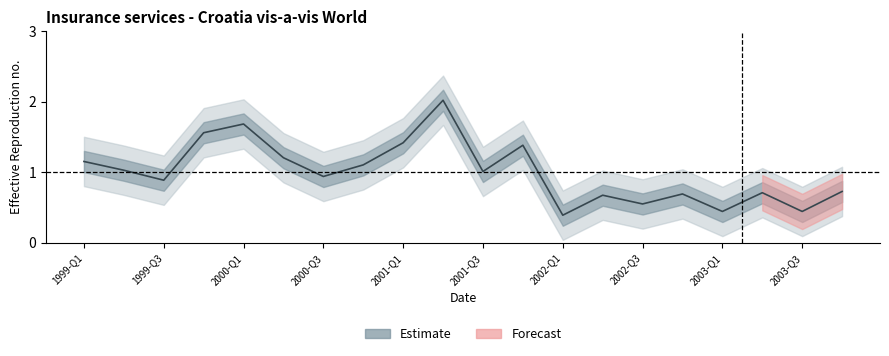

Reading left to right, what are all the values shown in this chart?

1999-Q1=1.2	1999-Q2=1.0	1999-Q3=0.9	1999-Q4=1.6	2000-Q1=1.7	2000-Q2=1.2	2000-Q3=0.9	2000-Q4=1.1	2001-Q1=1.4	2001-Q2=2.0	2001-Q3=1.0	2001-Q4=1.4	2002-Q1=0.4	2002-Q2=0.7	2002-Q3=0.5	2002-Q4=0.7	2003-Q1=0.4	2003-Q2=0.7	2003-Q3=0.4	2003-Q4=0.7